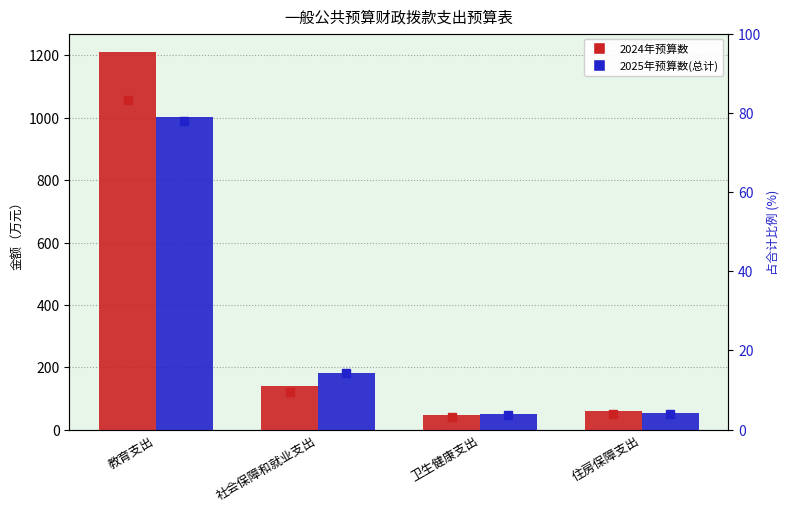

What are all the series names shown in the legend?

2024年预算数, 2025年预算数(总计), 2024占比%, 2025占比%